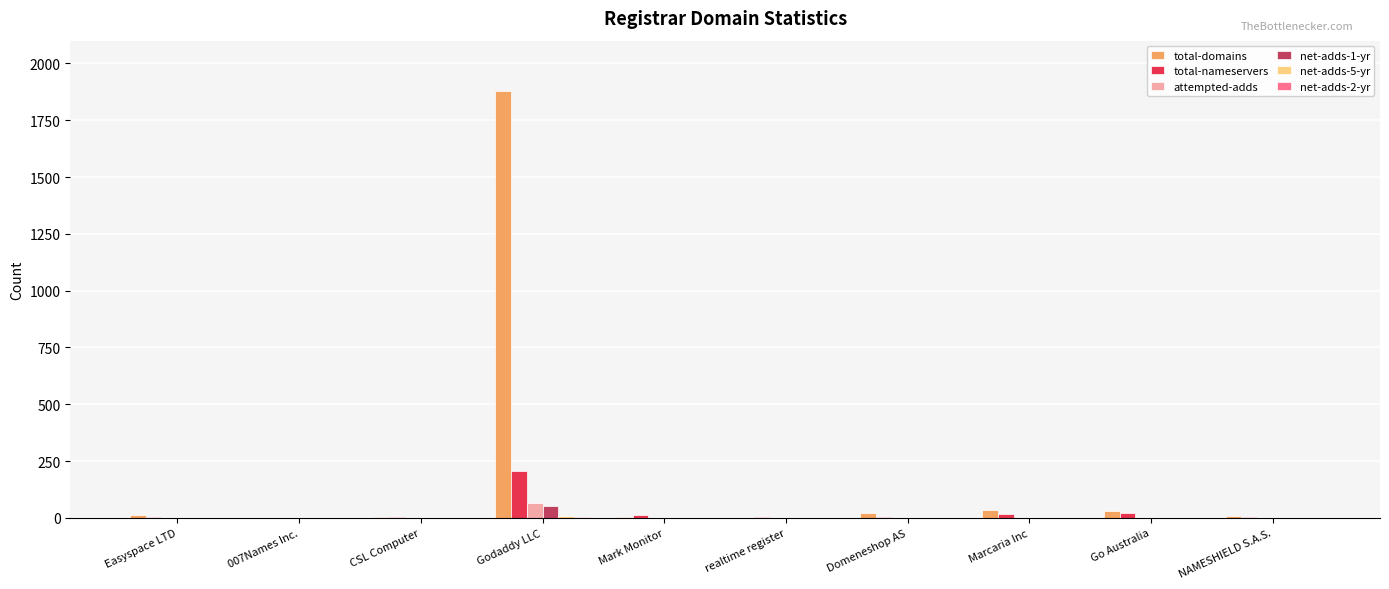

Which category has the highest value in the total-nameservers series?

Godaddy LLC